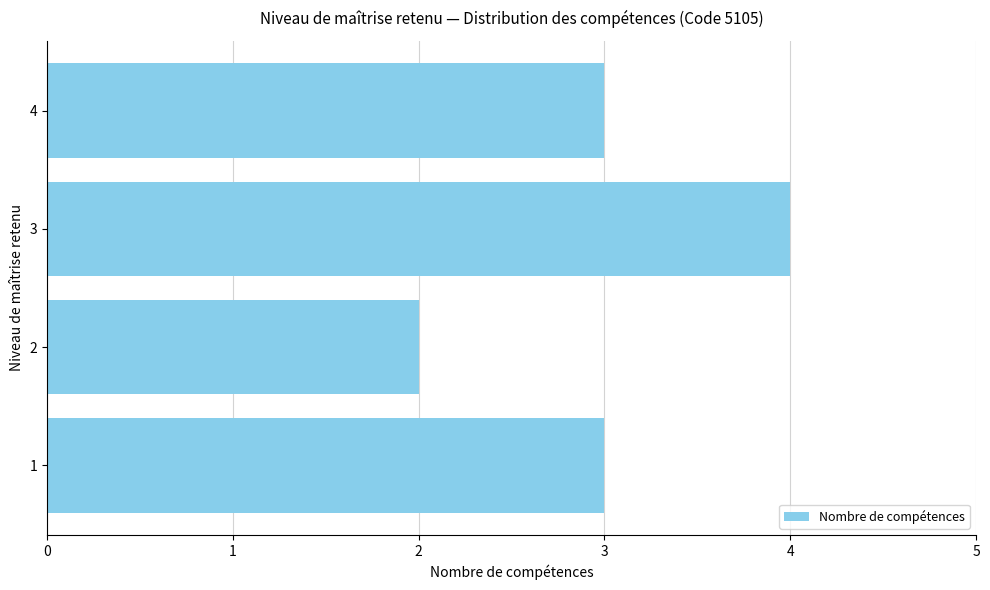

What is the average value?

3